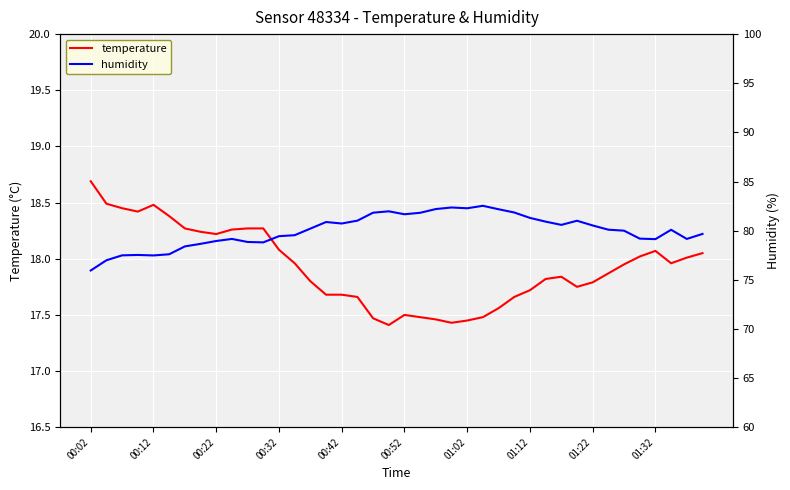

At which label does temperature reach its peak?

00:02